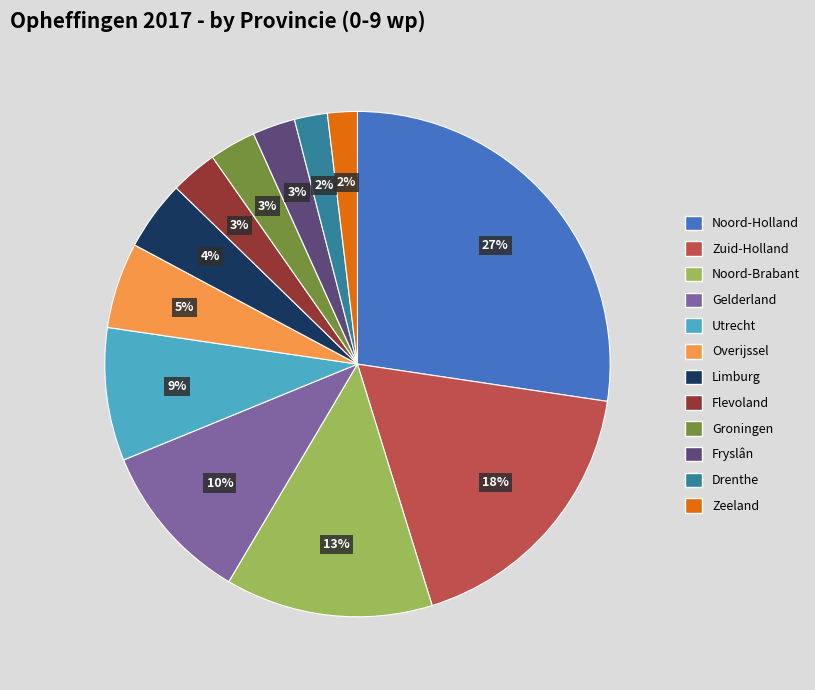

How many slices are in this pie chart?

12